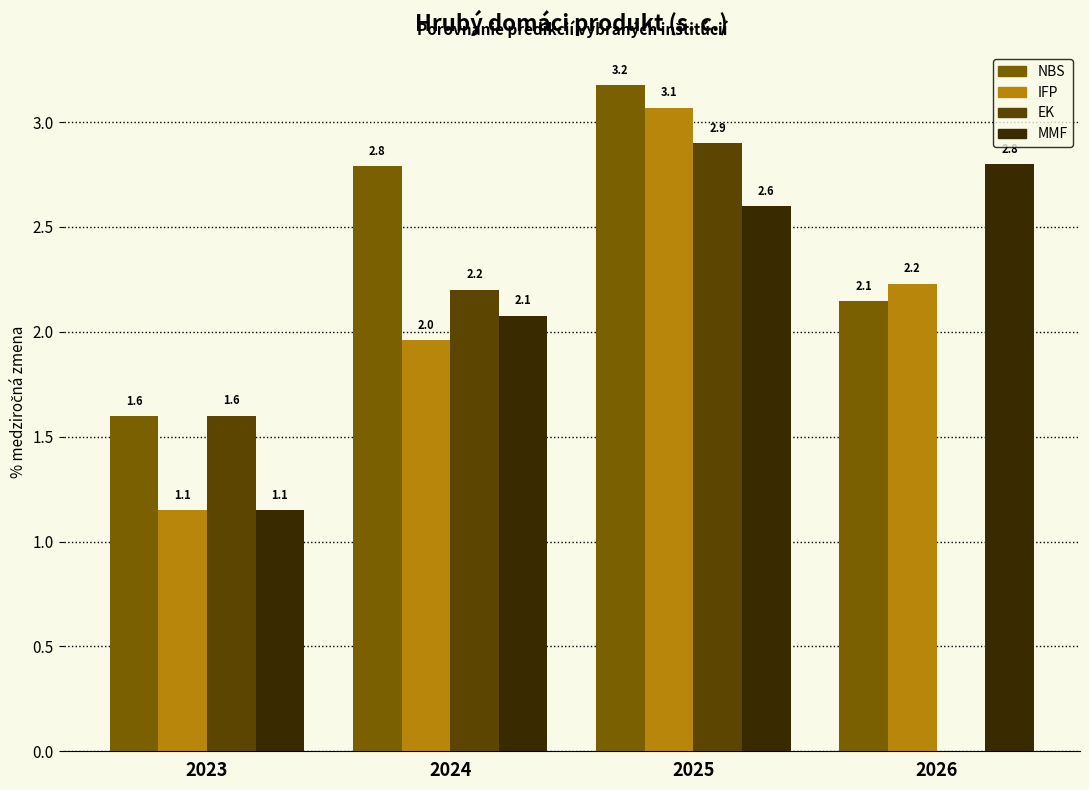

True or false: NBS has a value of 3.2 at 2025.

True